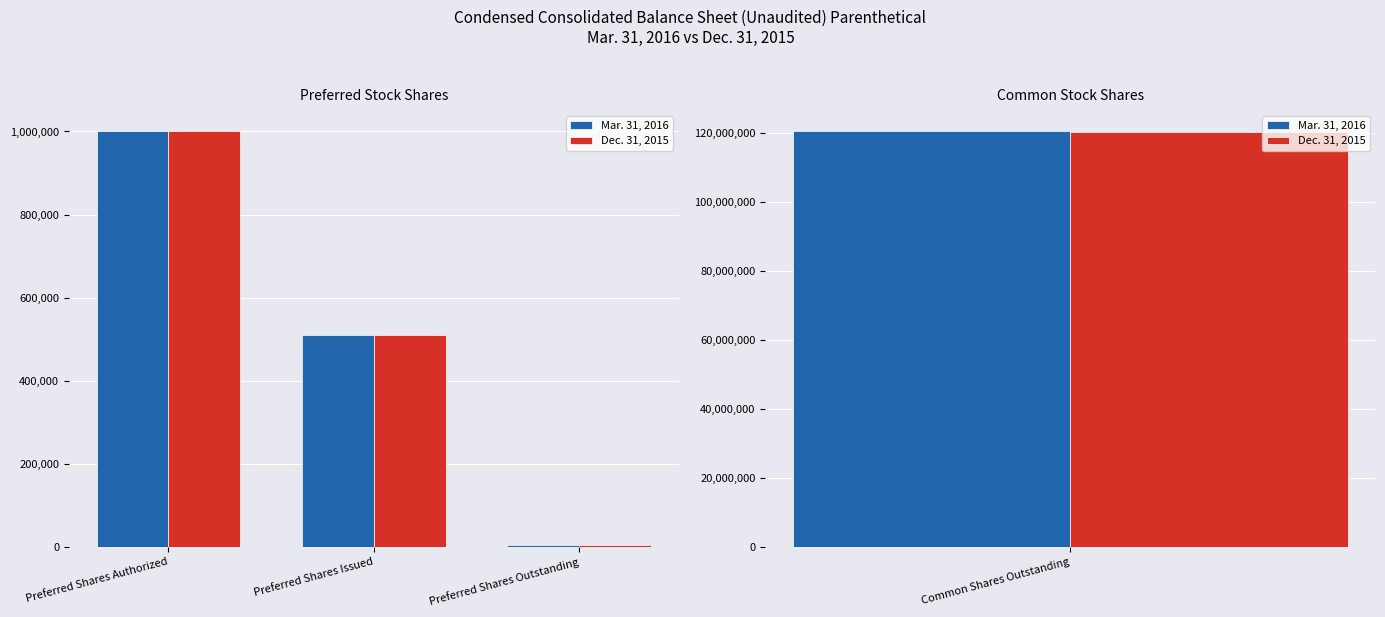

Rank the series at Preferred Shares Issued from lowest to highest value.

Mar. 31, 2016, Dec. 31, 2015